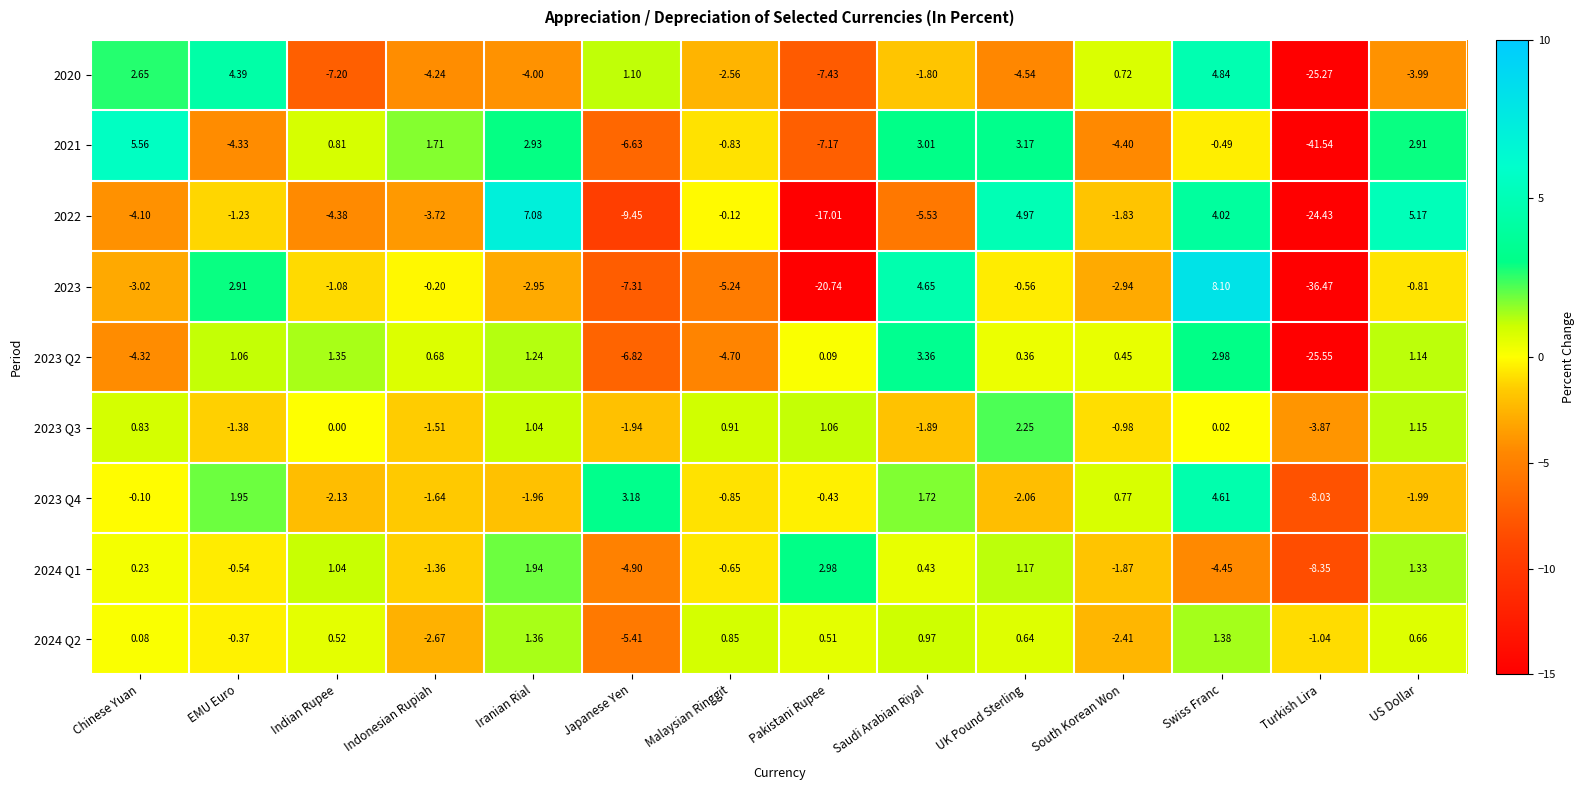

Rank the series by their maximum value, from highest to lowest.

2023, 2022, 2021, 2020, 2023 Q4, 2023 Q2, 2024 Q1, 2023 Q3, 2024 Q2